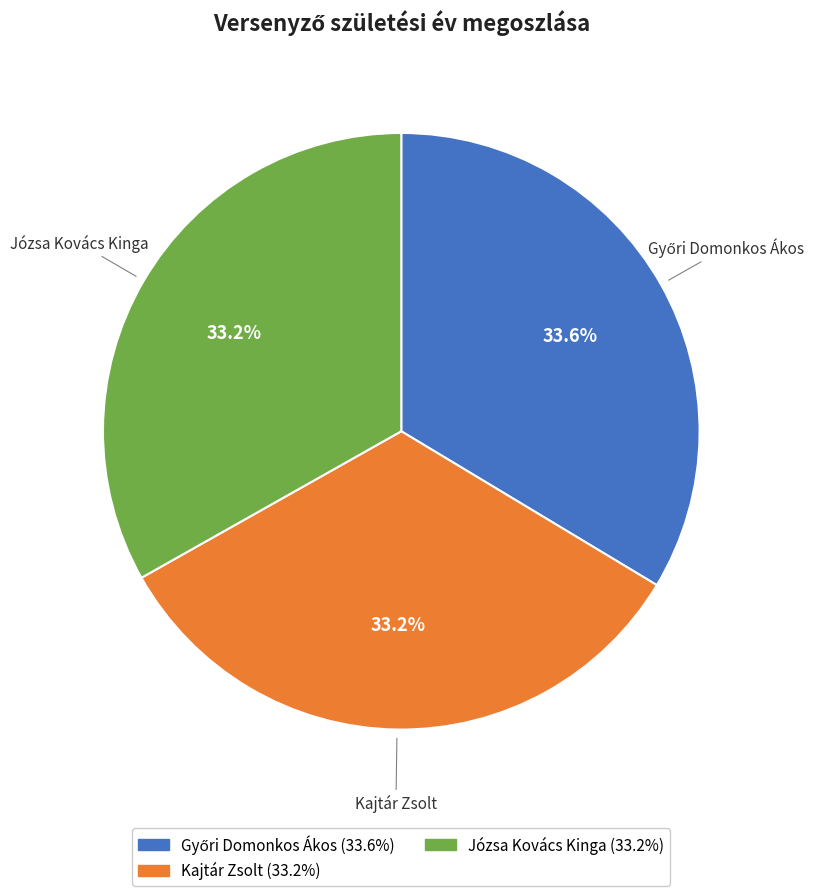

Is there any slice that represents more than half of the pie?

No